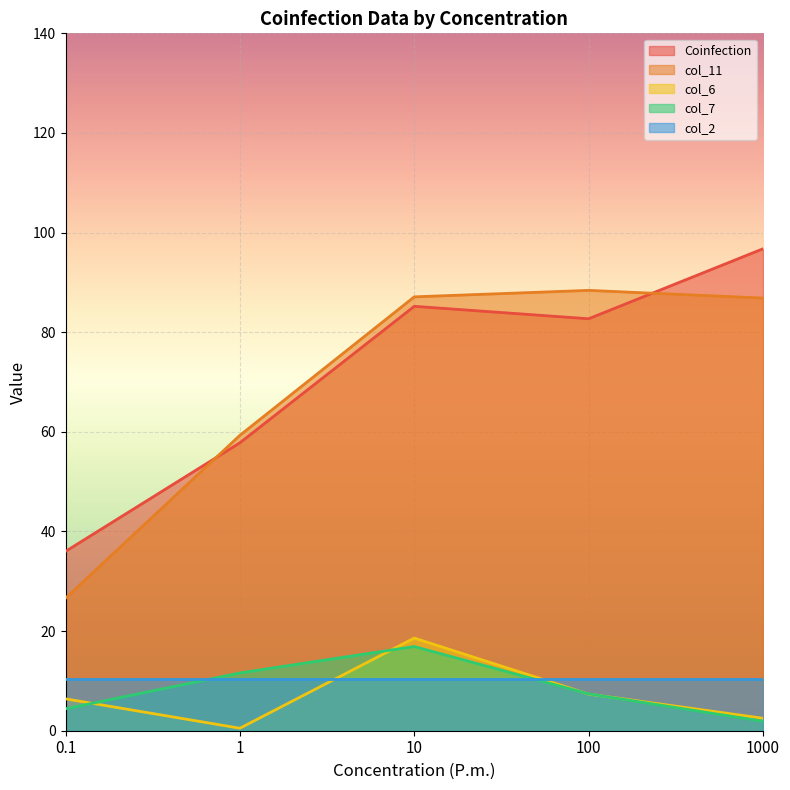

What is the average value of the col_6 series?

7.1